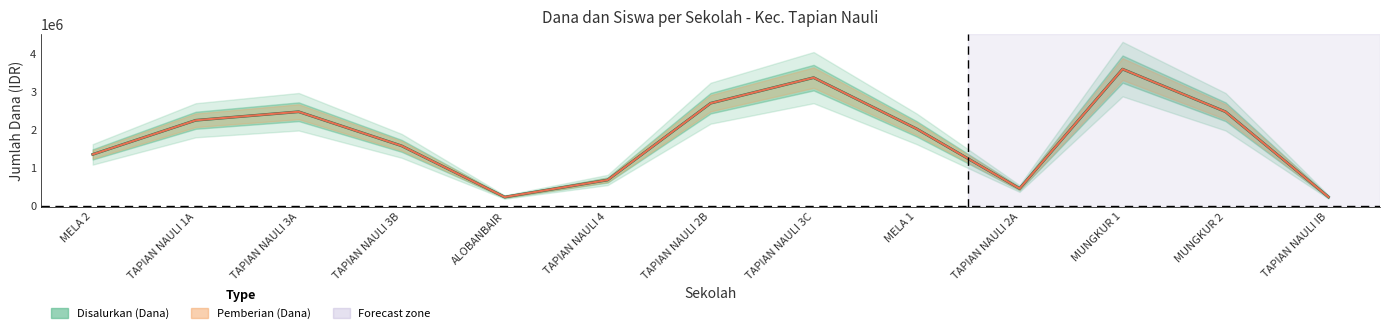

Which series has the largest total across all categories?

Disalurkan (Dana)